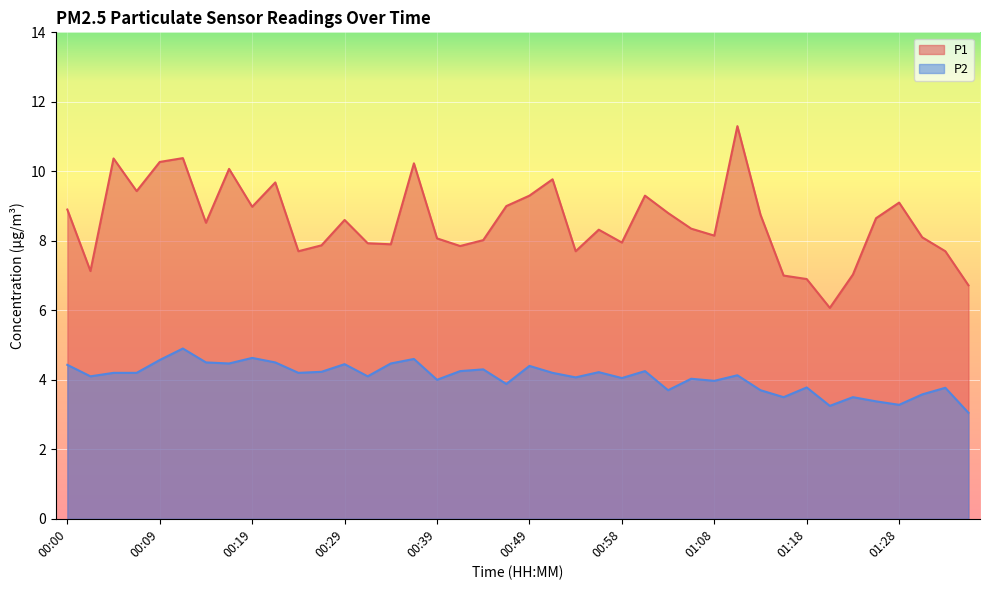

Reading left to right, list all the values displayed in this chart.

P1: 8.9	7.1	10.4	9.4	10.3	10.4	8.5	10.1	9.0	9.7	7.7	7.9	8.6	7.9	7.9	10.2	8.1	7.8	8.0	9.0	9.3	9.8	7.7	8.3	8.0	9.3	8.8	8.3	8.2	11.3	8.8	7.0	6.9	6.1	7.0	8.7	9.1	8.1	7.7	6.7
P2: 4.4	4.1	4.2	4.2	4.6	4.9	4.5	4.5	4.6	4.5	4.2	4.2	4.5	4.1	4.5	4.6	4.0	4.2	4.3	3.9	4.4	4.2	4.1	4.2	4.0	4.2	3.7	4.0	4.0	4.1	3.7	3.5	3.8	3.2	3.5	3.4	3.3	3.6	3.8	3.0